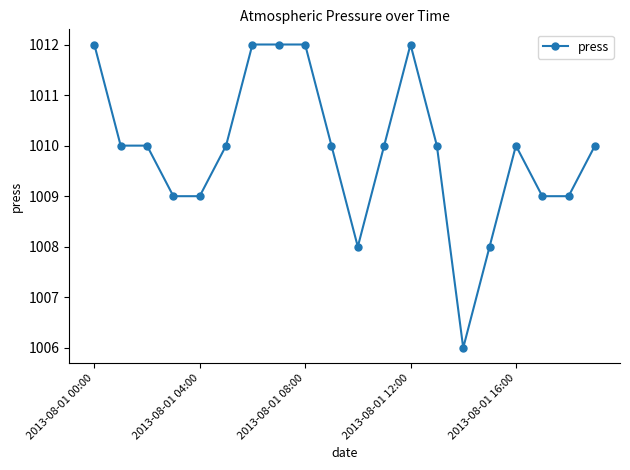

What is the greatest value displayed?

1012